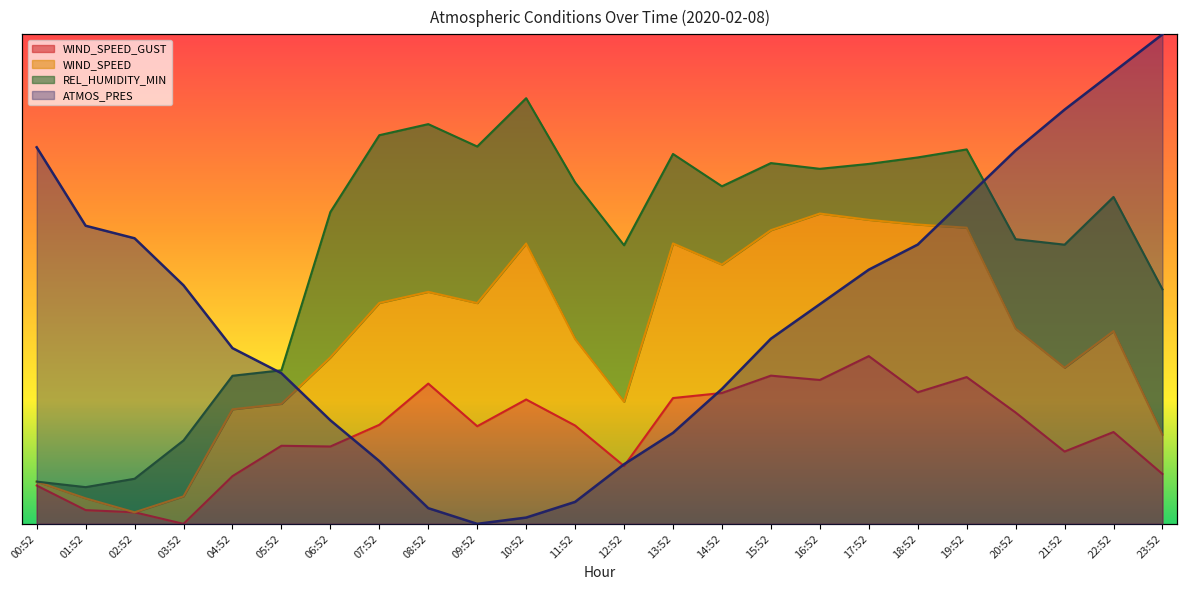

What is the difference between the maximum and second lowest values in the ATMOS_PRES series?

98.7